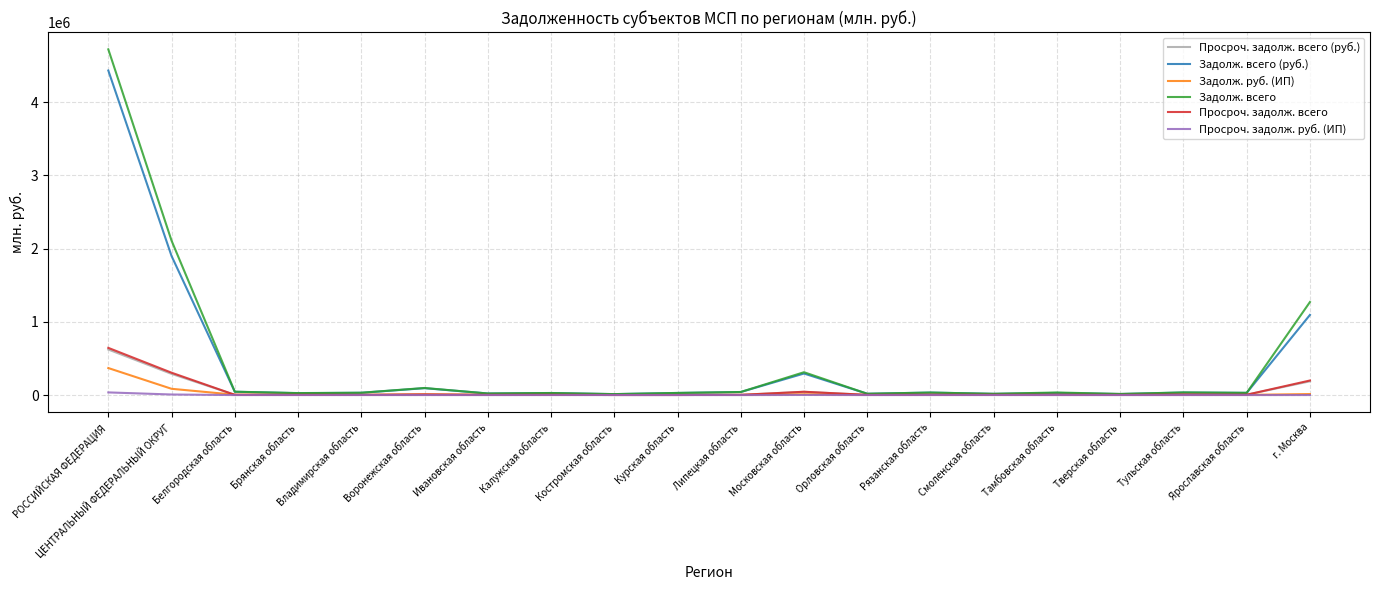

What is the greatest value displayed?

4720601